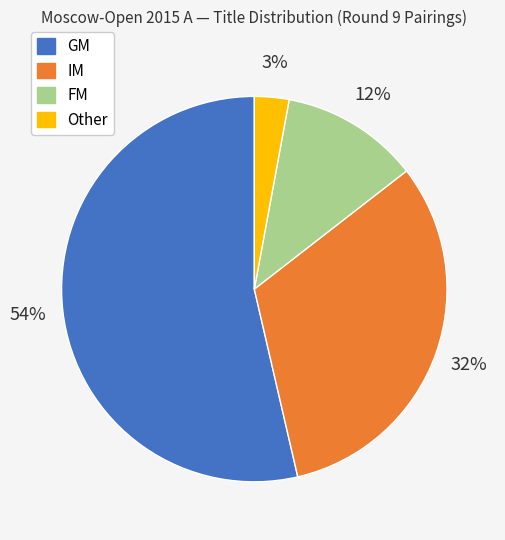

To the nearest percent, what is the difference between the GM and IM slice percentages?

22%